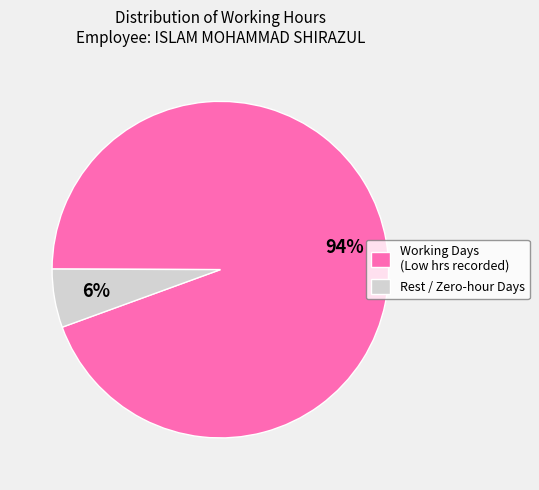

True or false: Working Days (Low hrs recorded) accounts for 94% of the total.

True